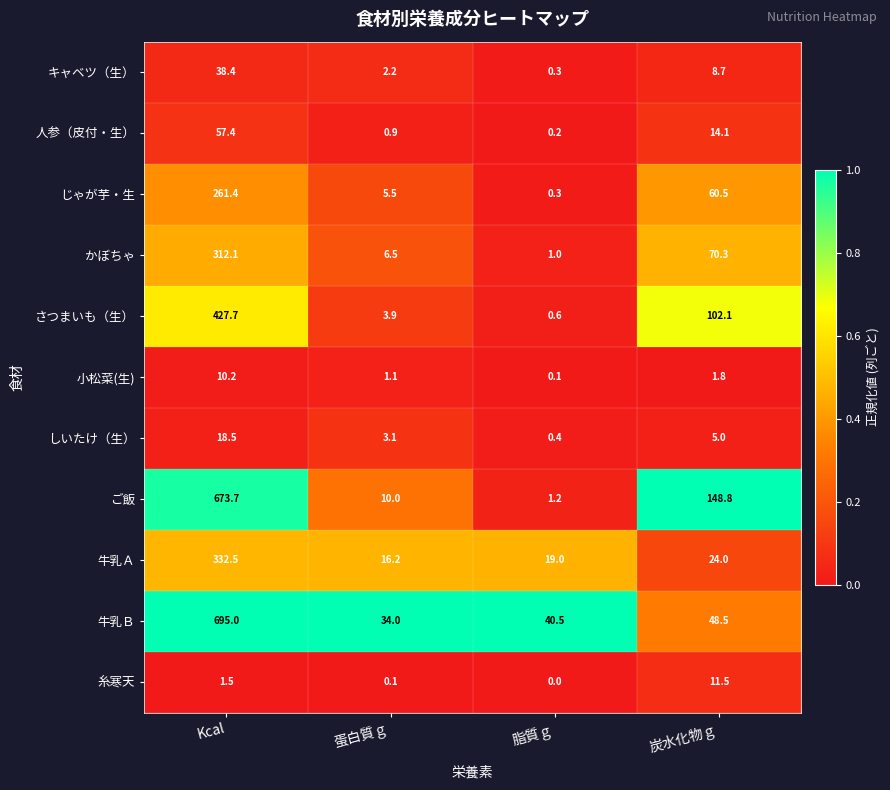

The じゃが芋・生 series shows 0.3 at 脂質ｇ. True or false?

True